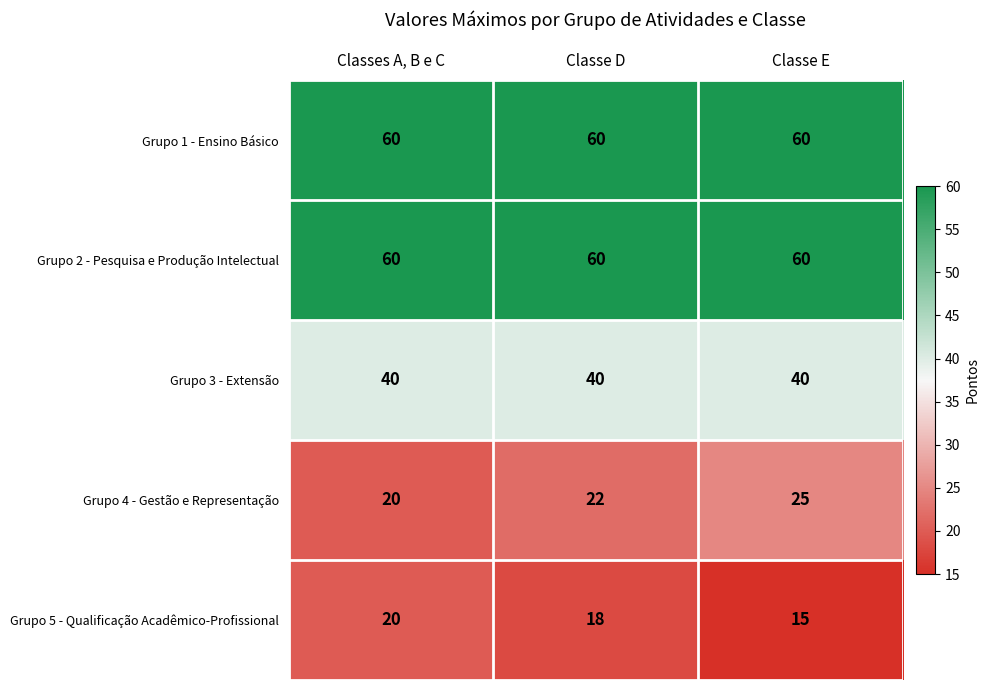

Is it true that Grupo 3 - Extensão equals 40 at Classe D?

True